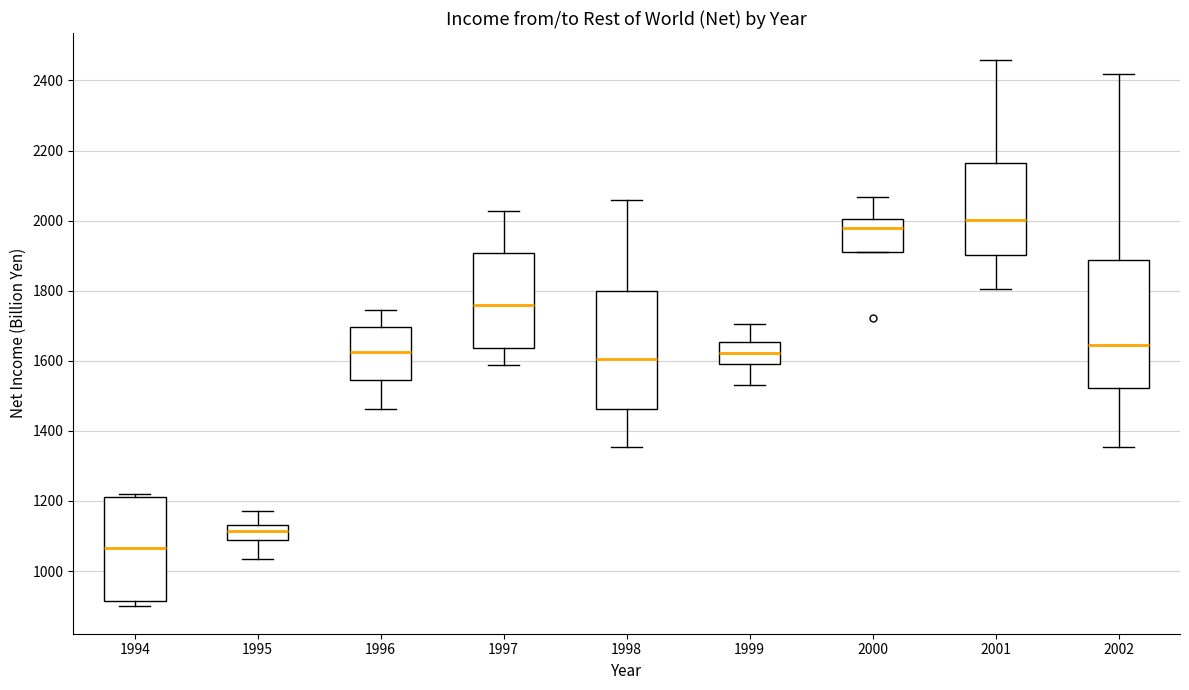

Reading left to right, read every box against the y-axis: the position of its median line, the range the box covers, and the ends of its whiskers. The values are not printed on the chart, so give them approximately, as read against the axis.

1994: median 1060, box 920 to 1220, whiskers 900 to 1220 (just above the box's upper edge)
1995: median 1120, box 1080 to 1140, whiskers 1040 to 1180
1996: median 1620, box 1540 to 1700, whiskers 1460 to 1740
1997: median 1760, box 1640 to 1900, whiskers 1580 to 2020
1998: median 1600, box 1460 to 1800, whiskers 1360 to 2060
1999: median 1620, box 1600 to 1660, whiskers 1540 to 1700
2000: median 1980, box 1900 to 2000, whiskers 1900 to 2060
2001: median 2000, box 1900 to 2160, whiskers 1800 to 2460
2002: median 1640, box 1520 to 1880, whiskers 1360 to 2420